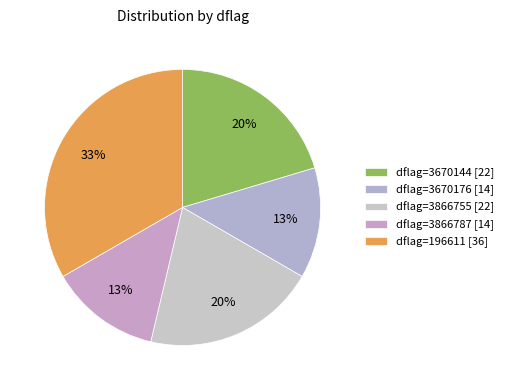

How many slices are in this pie chart?

5